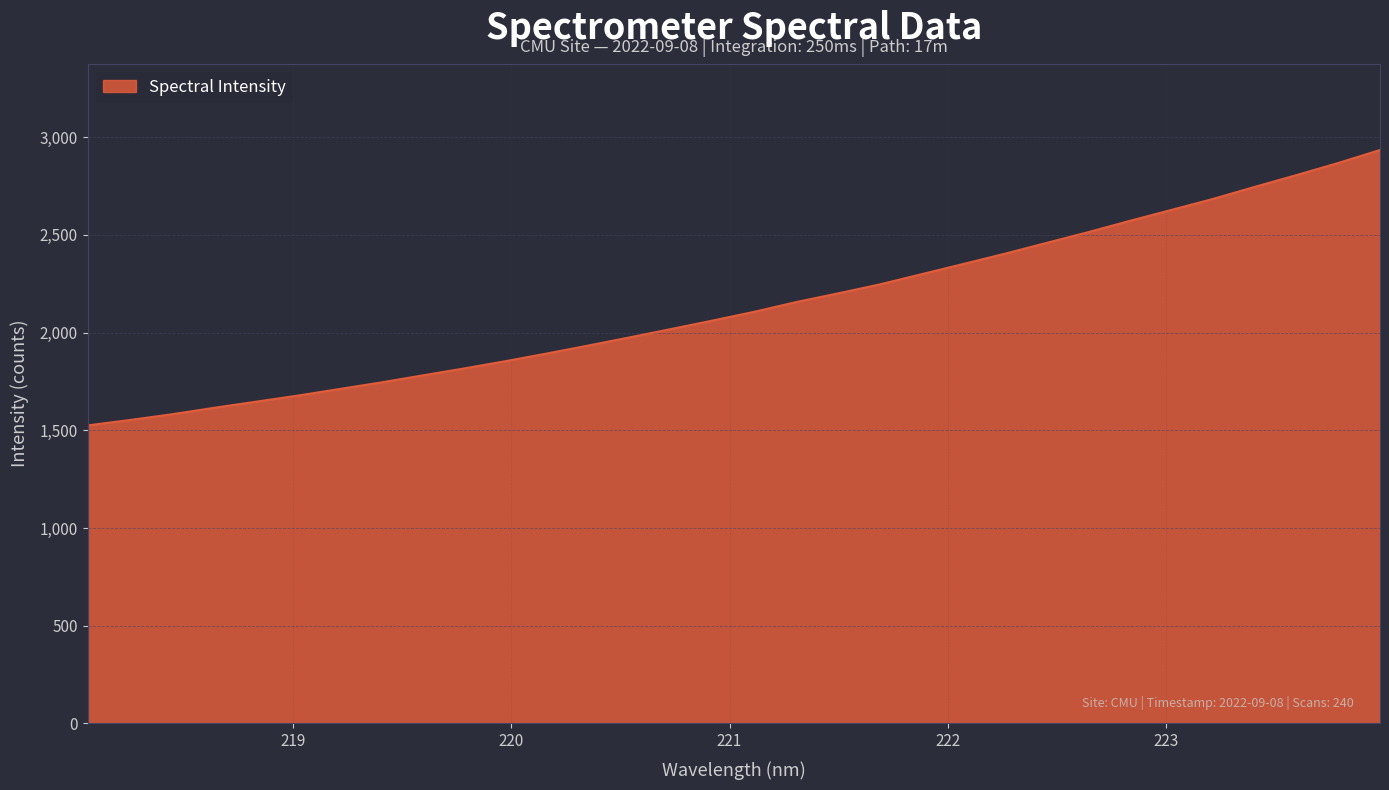

What is the average value?

2136.6